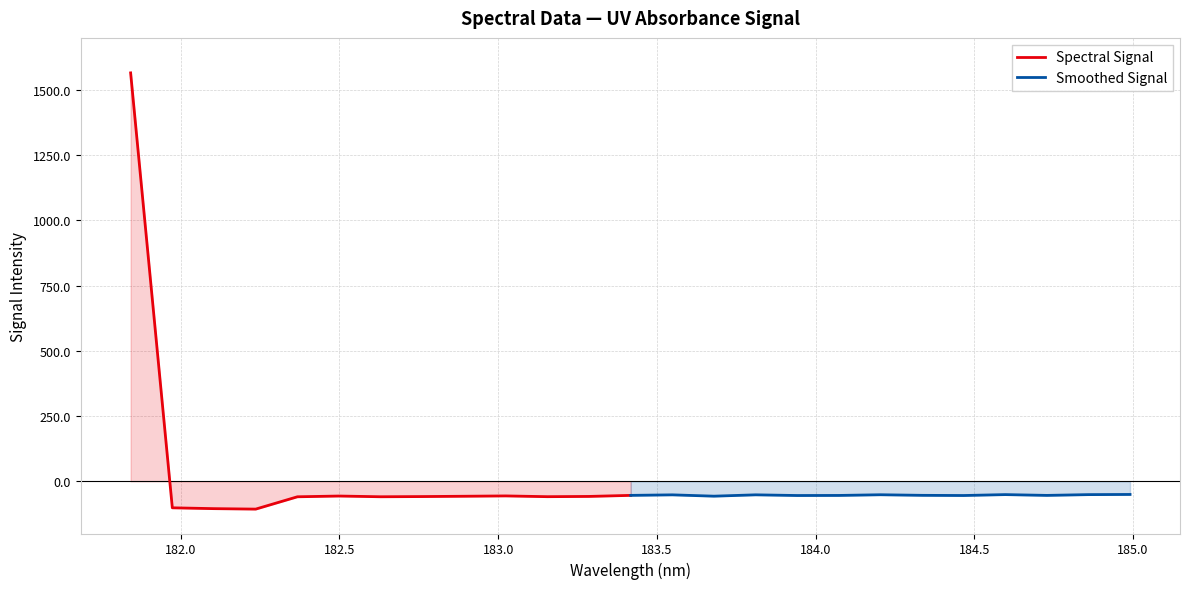

The value of Spectral Signal at 184.0 is -56.4. True or false?

True